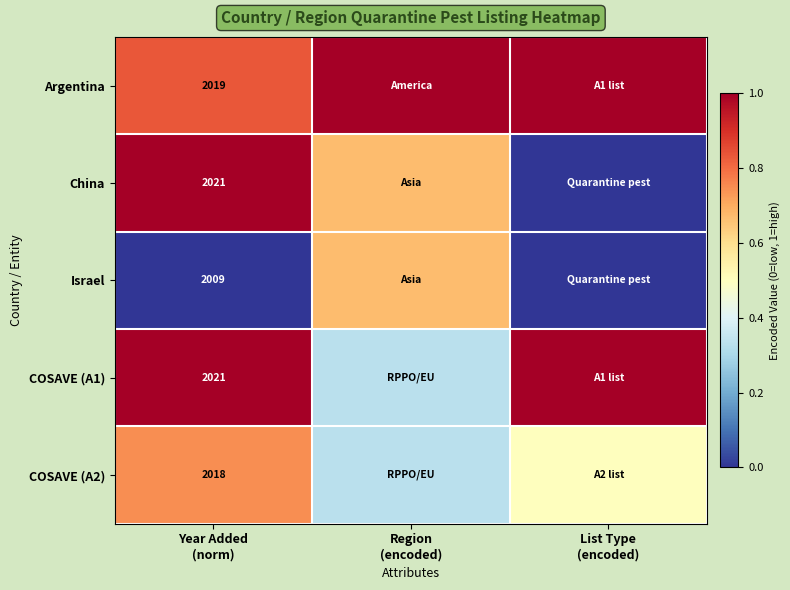

Which series has the largest range (max minus min)?

China